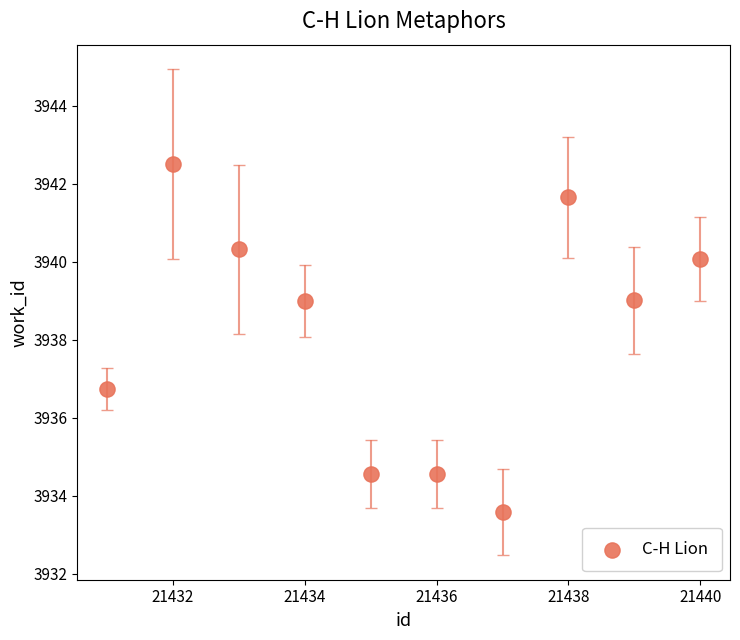

What is the average Y value?

3938.2